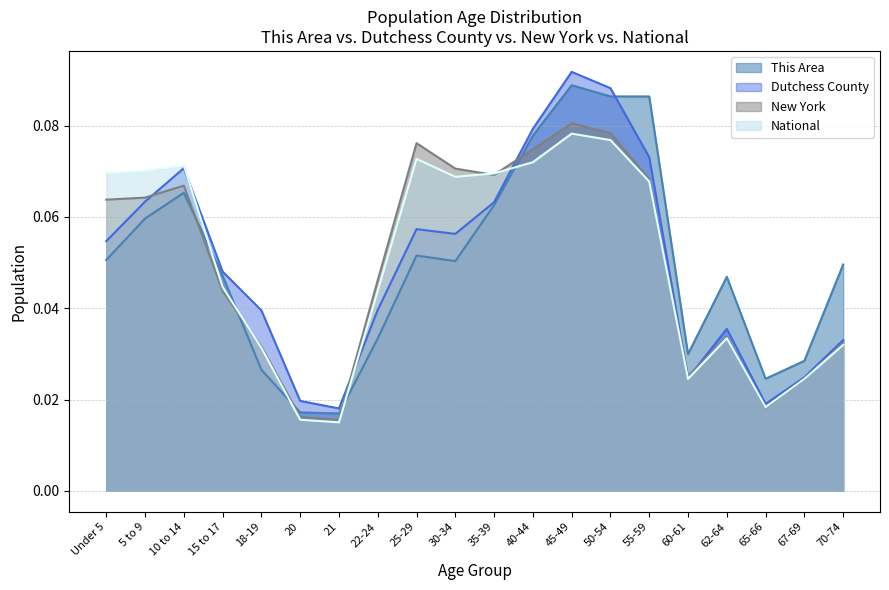

True or false: Dutchess County has more than 1 points higher than both neighbors.

True